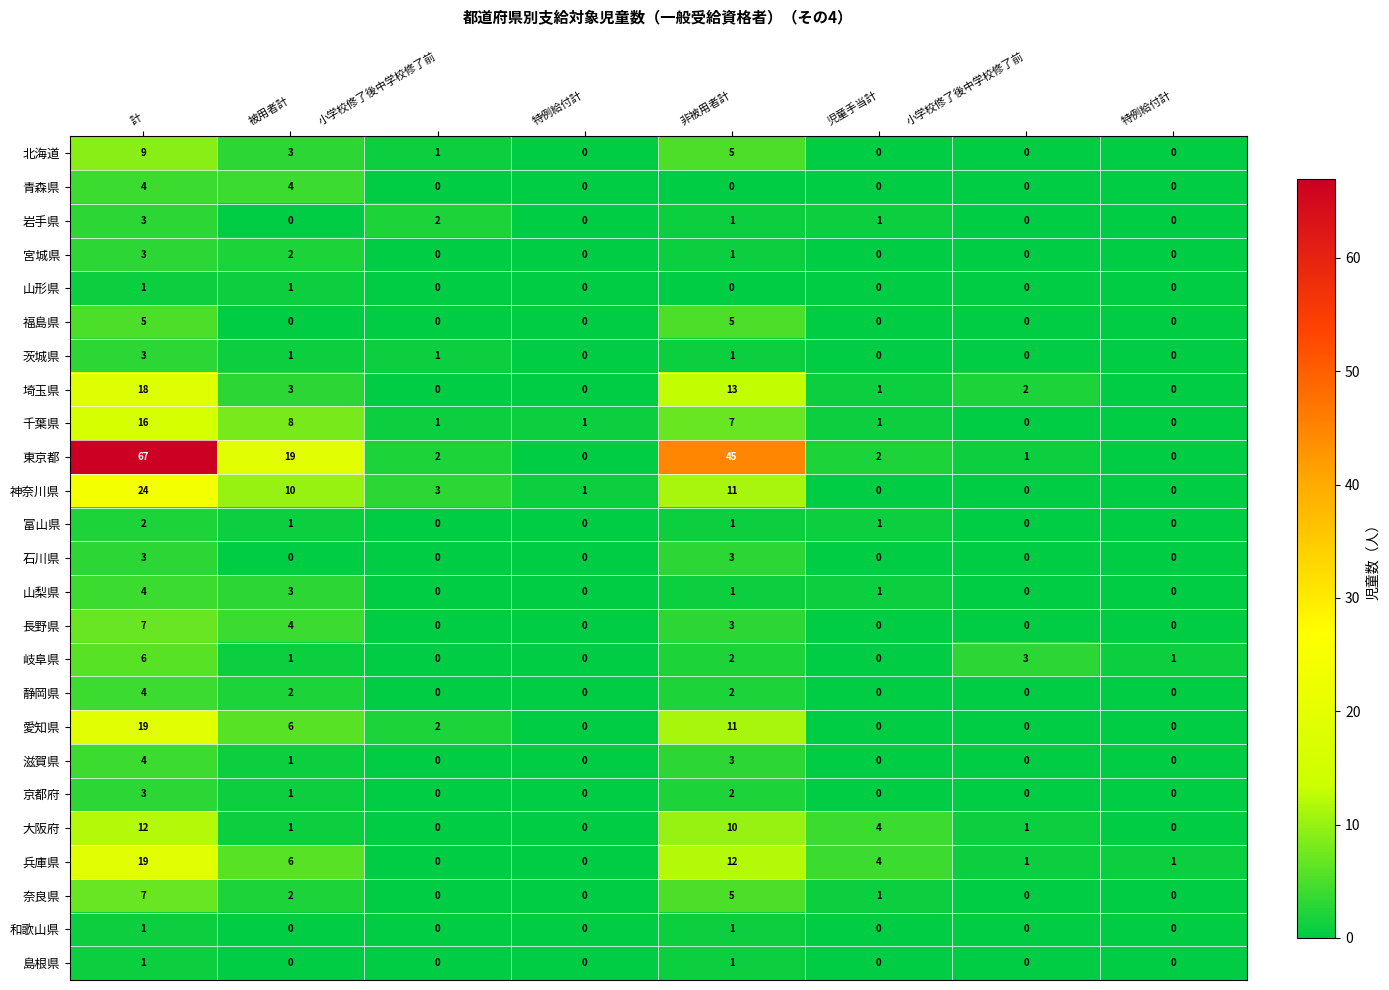

How many categories are shown in the chart?

8